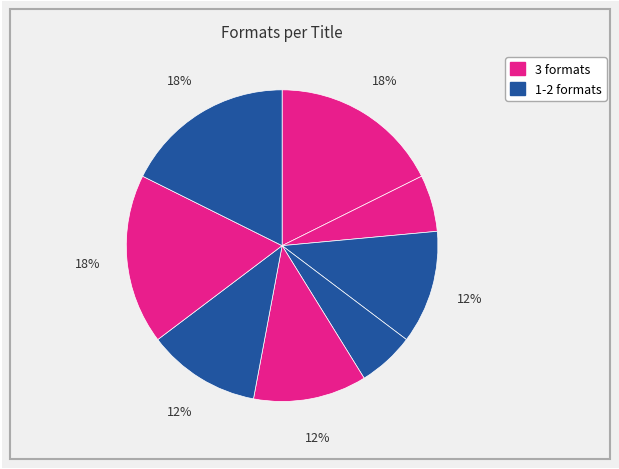

How many segments does this pie chart have?

8